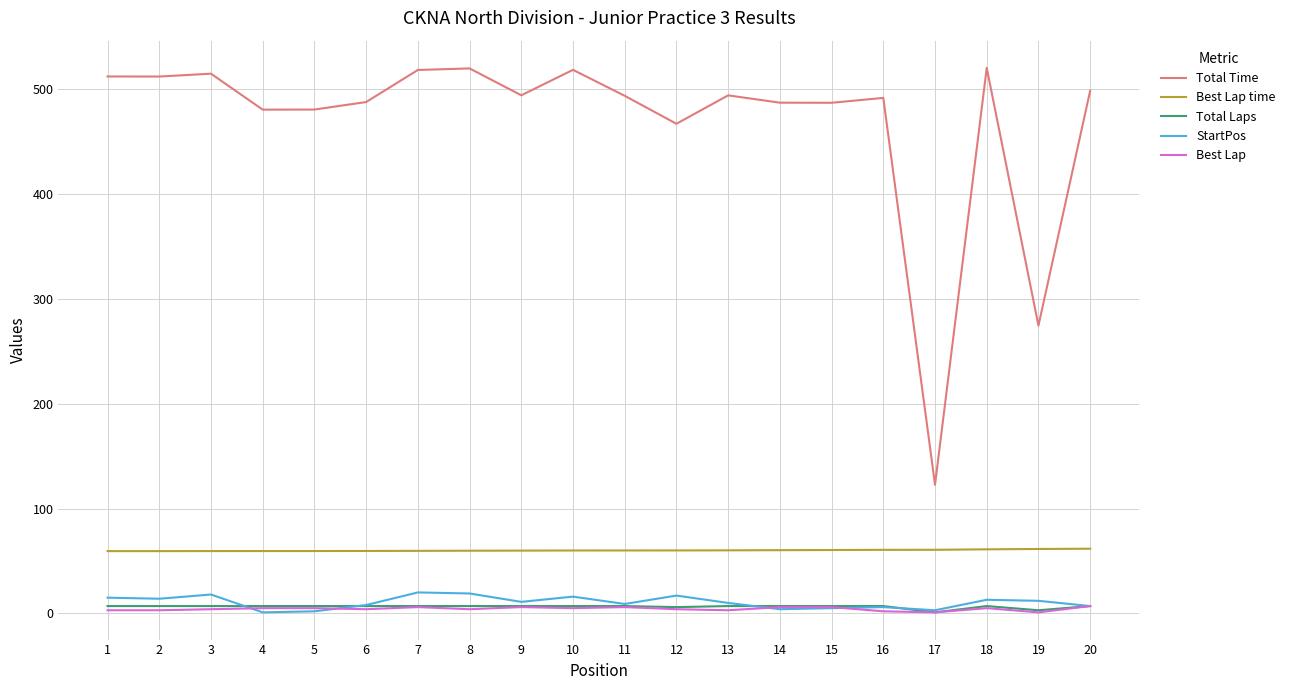

Which series has the largest range (max minus min)?

Total Time